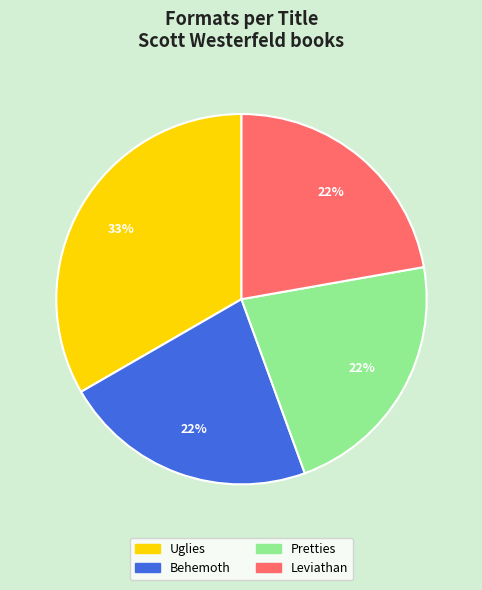

What is the largest slice in the pie chart?

Uglies